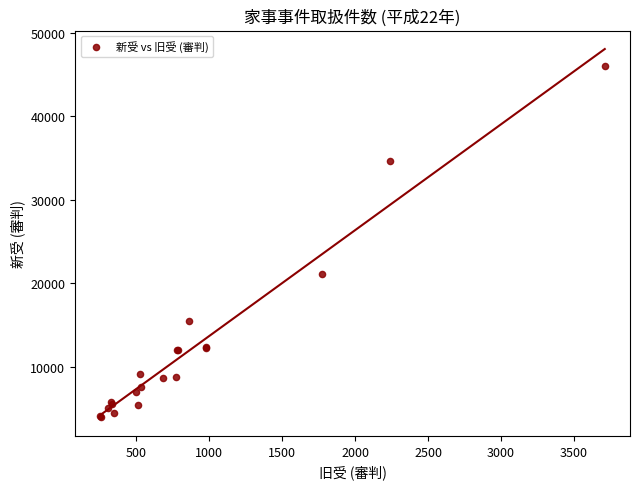

What Y value in the scatter plot is closest to 25015?

21068